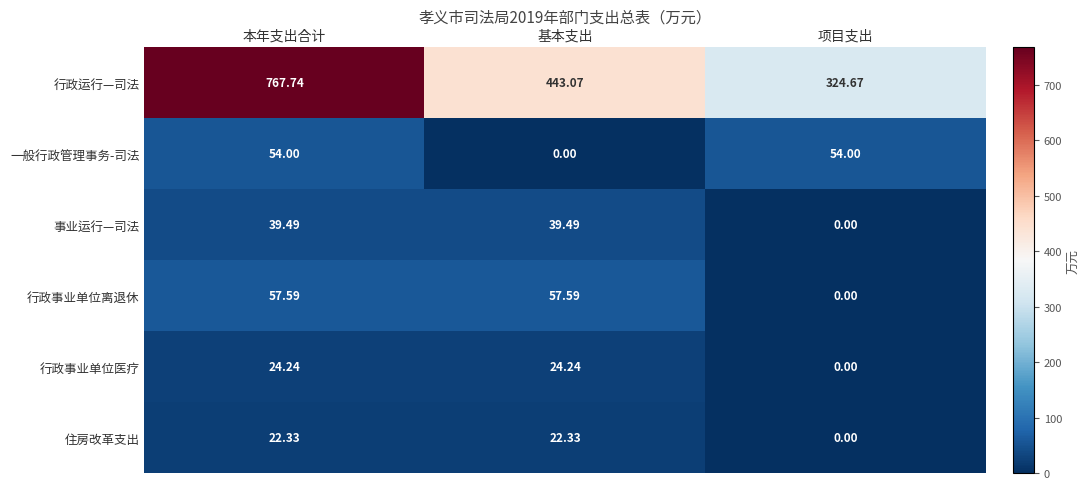

At which category is the sum across all series the highest?

本年支出合计